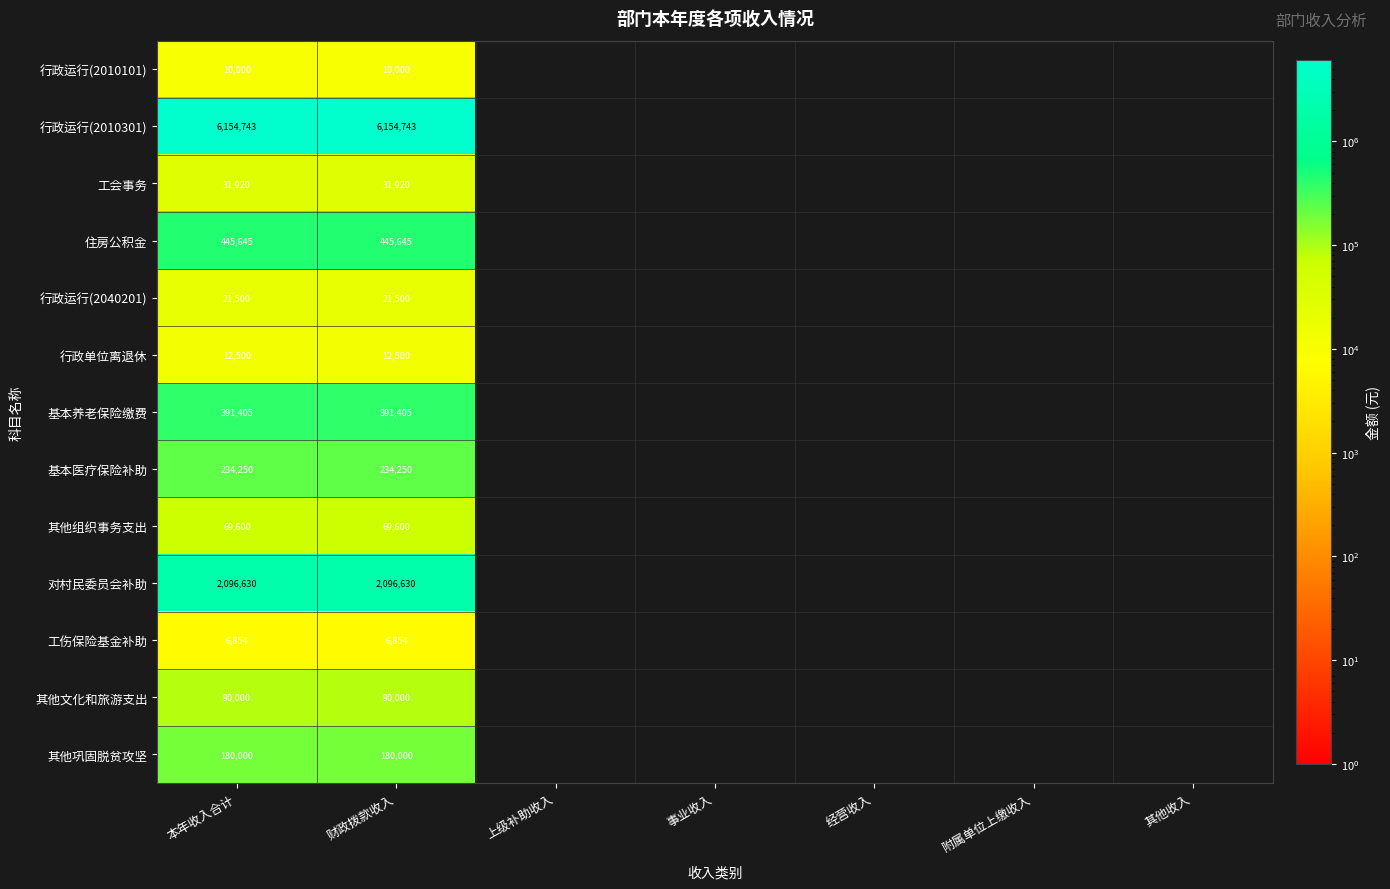

What is the maximum value shown in the chart?

6154742.8